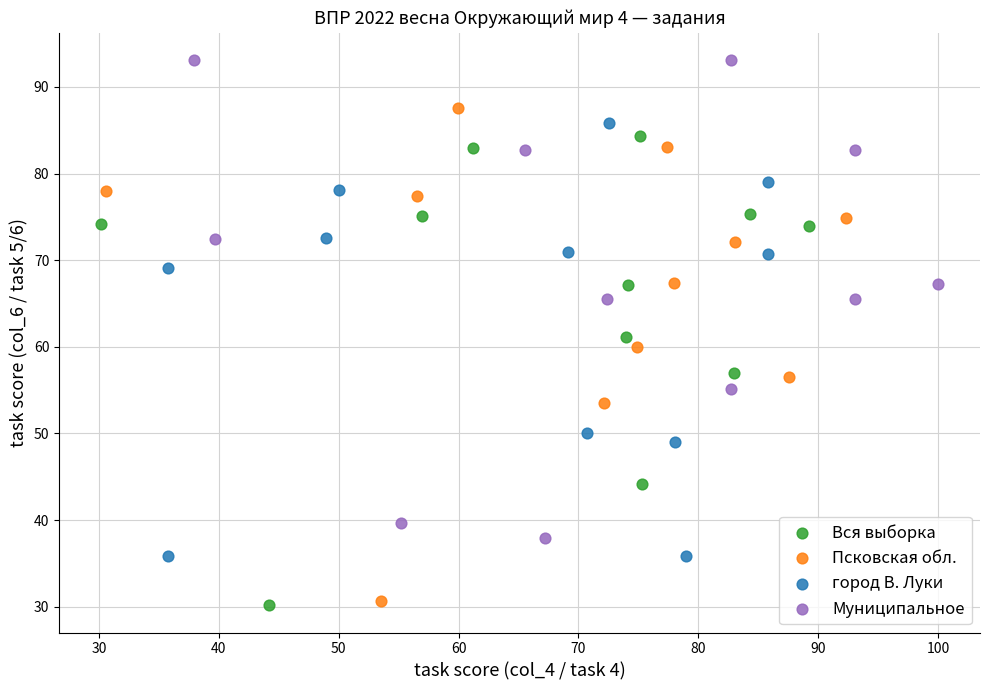

Which series reaches the maximum Y coordinate?

Муниципальное